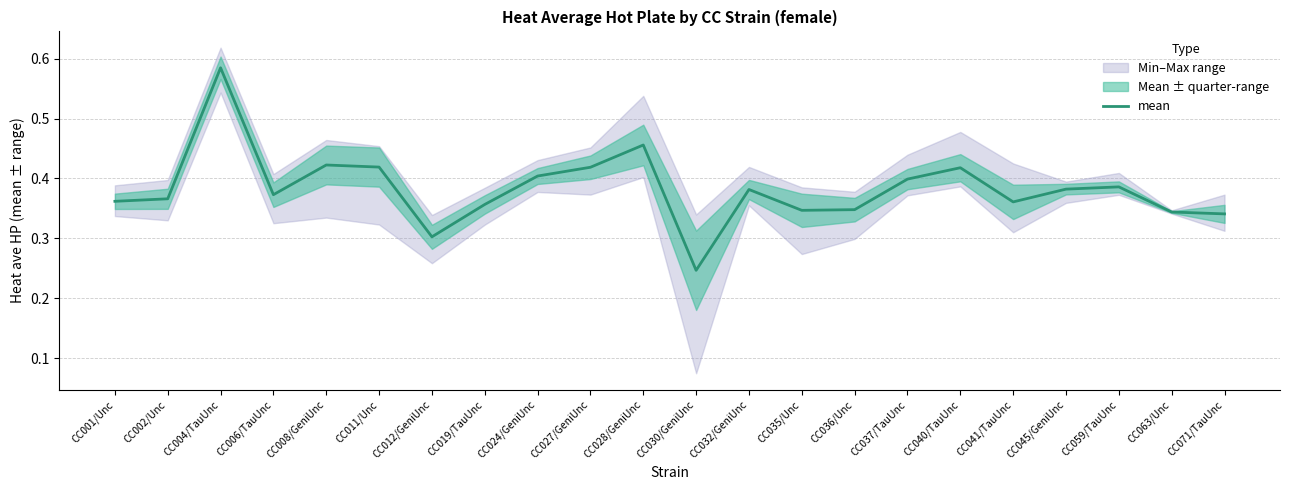

Rank the categories by value from lowest to highest.

CC030/GeniUnc, CC012/GeniUnc, CC071/TauUnc, CC063/Unc, CC035/Unc, CC036/Unc, CC019/TauUnc, CC041/TauUnc, CC001/Unc, CC002/Unc, CC006/TauUnc, CC032/GeniUnc, CC045/GeniUnc, CC059/TauUnc, CC037/TauUnc, CC024/GeniUnc, CC040/TauUnc, CC027/GeniUnc, CC011/Unc, CC008/GeniUnc, CC028/GeniUnc, CC004/TauUnc